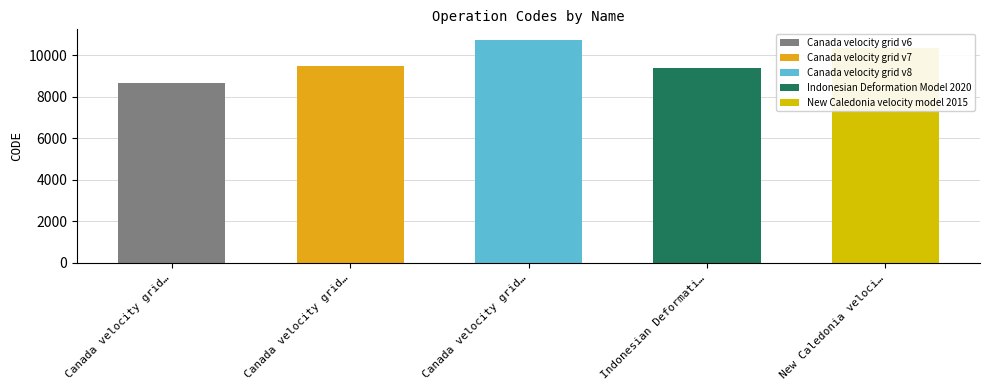

What is the label of the 3rd bar from the right?

Canada velocity grid v8